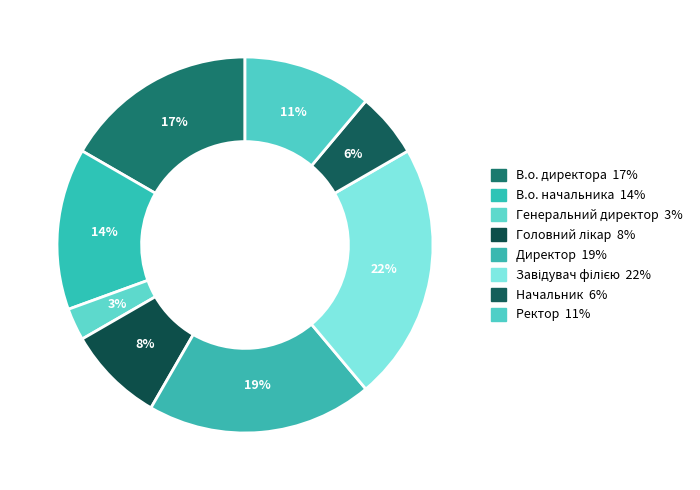

Count the number of slices in the pie.

8